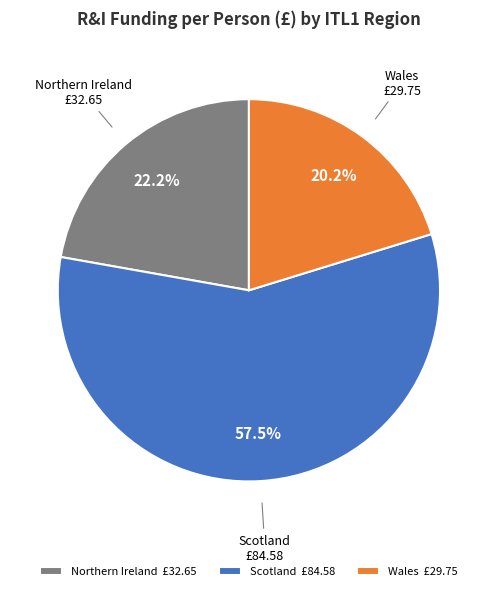

To the nearest percent, what is the average slice percentage?

33%